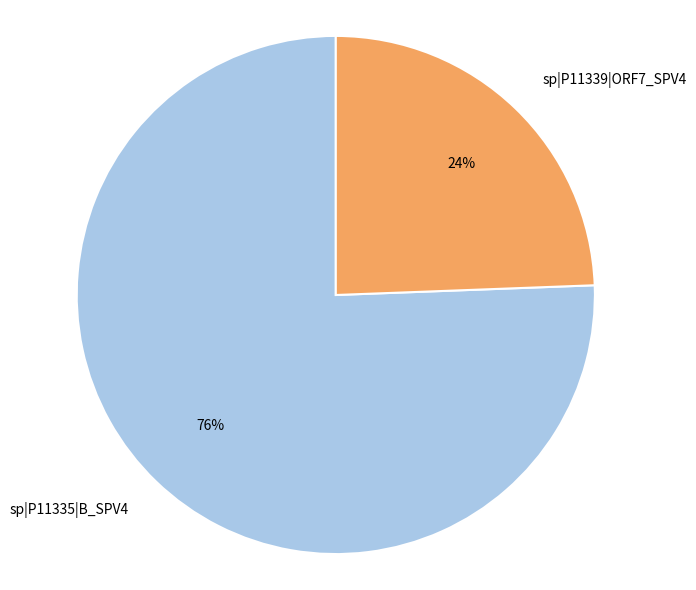

Do sp|P11335|B_SPV4 and sp|P11339|ORF7_SPV4 together represent more than half of the pie?

Yes